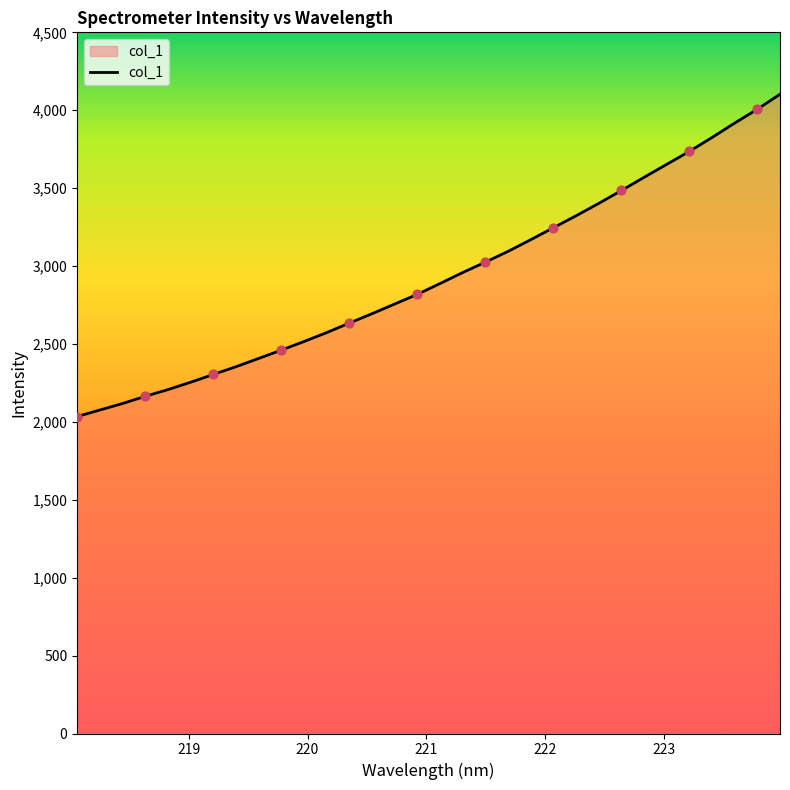

What is the minimum value shown in the chart?

2034.1